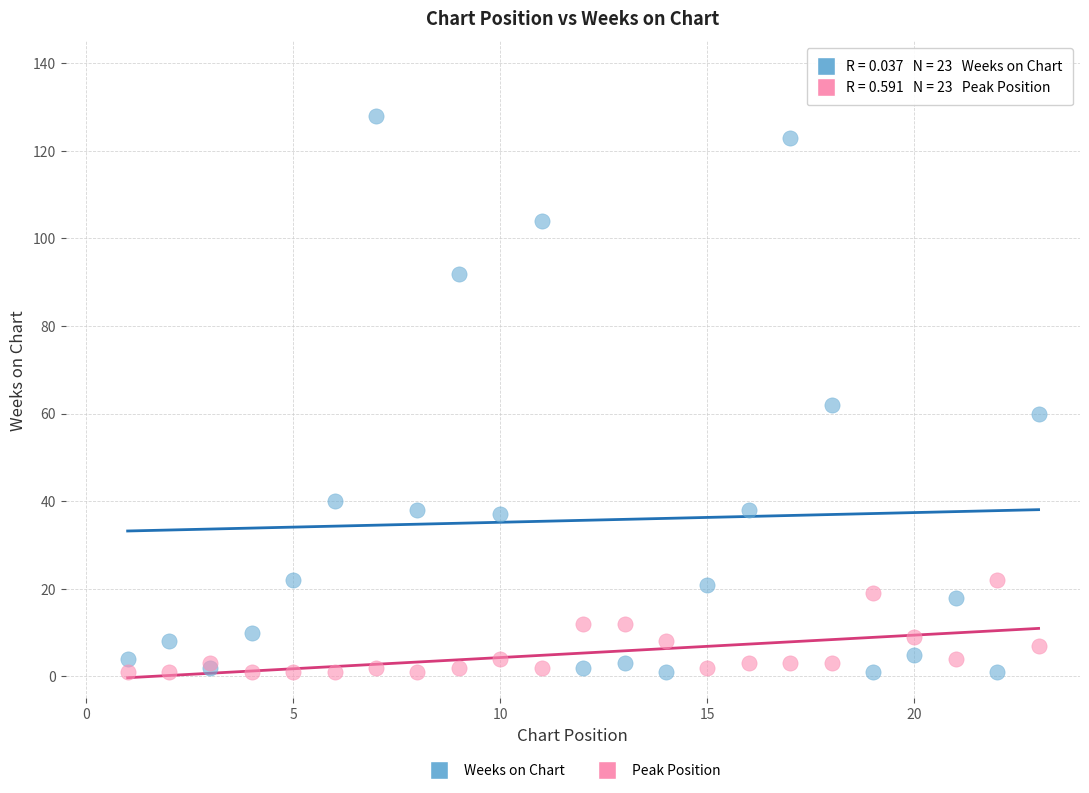

Which series reaches the maximum Y coordinate?

Weeks on Chart